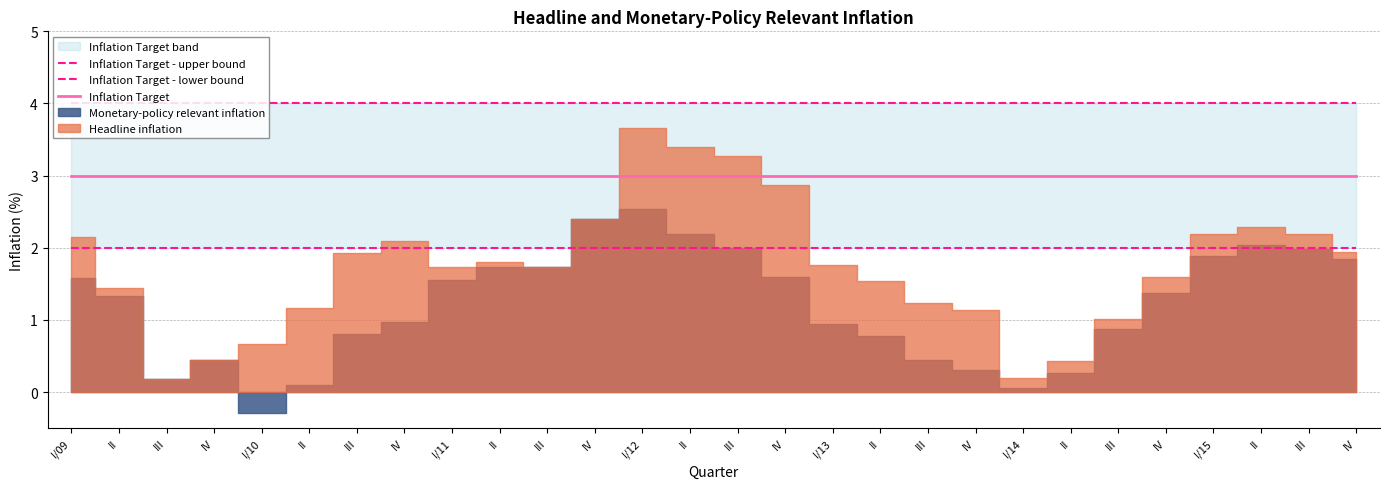

What is the total value across all series at IV?

9